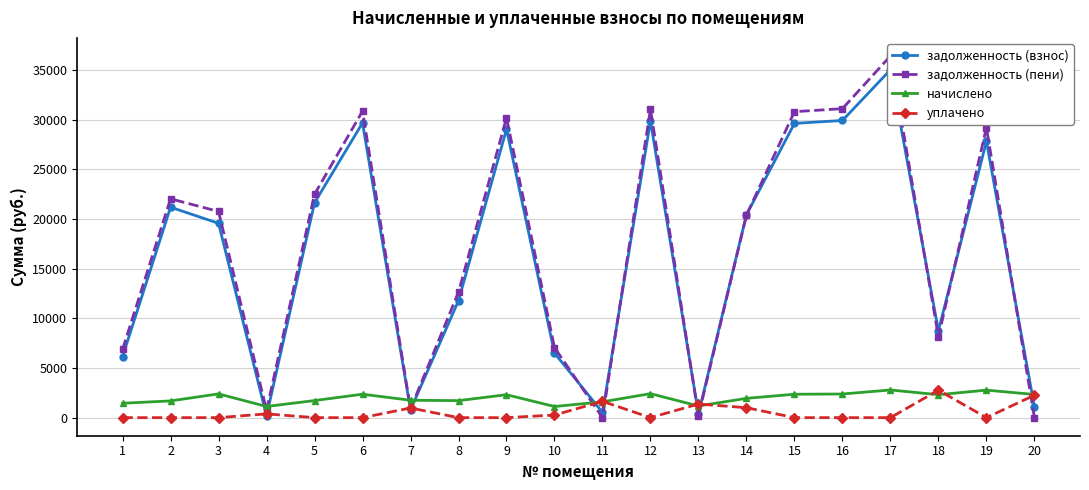

How many values in the уплачено series exceed 0?

8